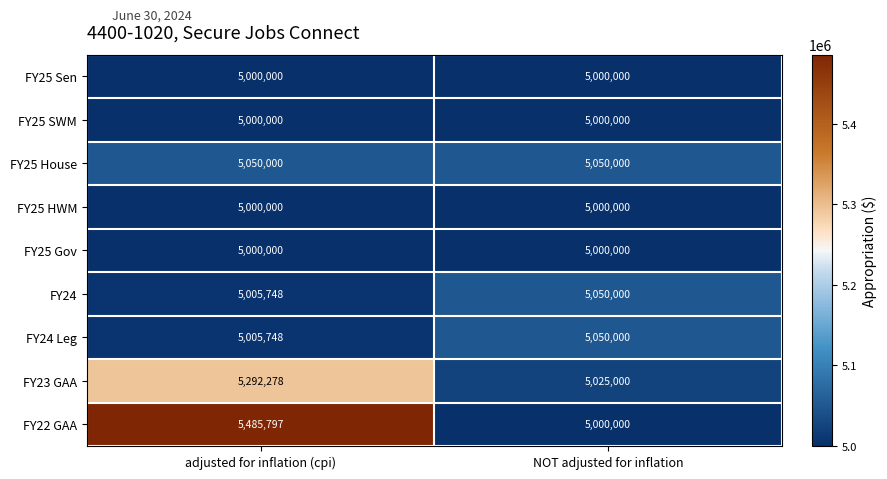

What is the total value across all series at adjusted for inflation (cpi)?

45839571